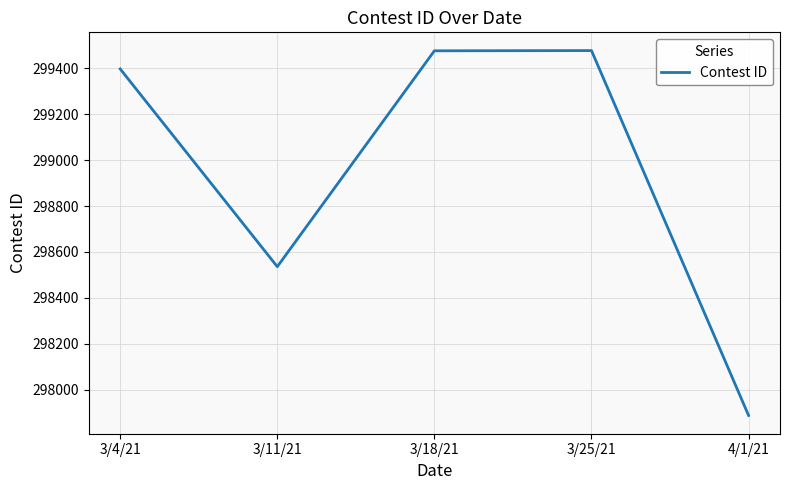

Where is the data nearest to the value 298682?

3/11/21